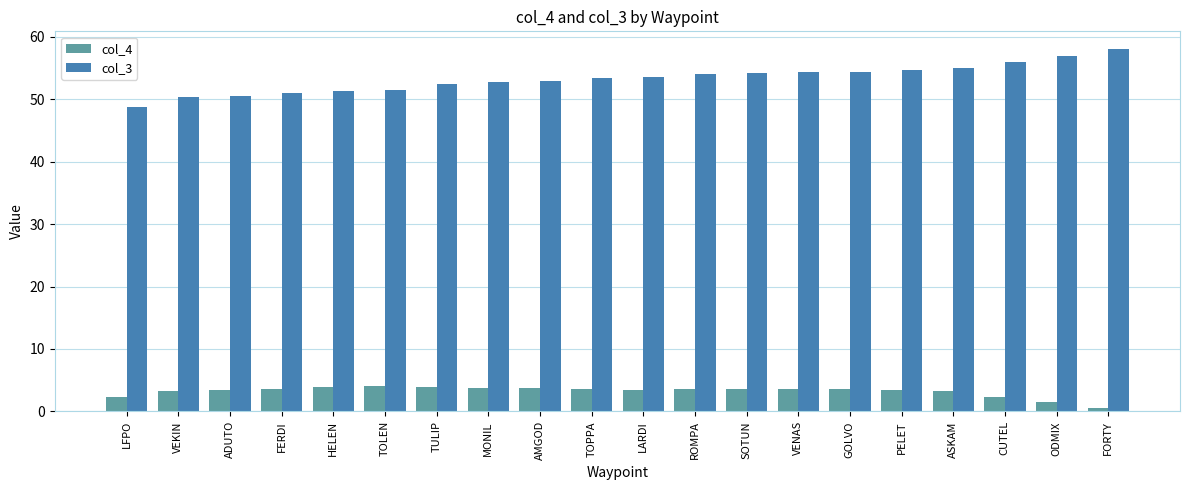

What position from the right is TULIP?

14